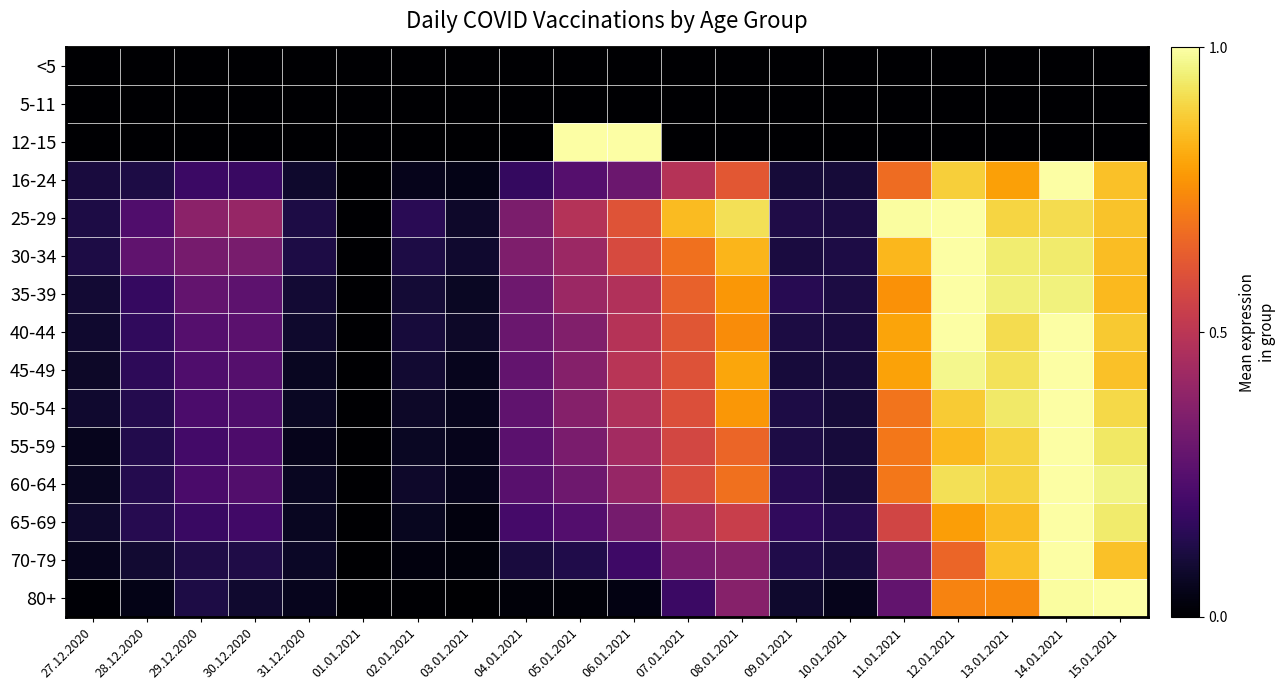

List the series in order of their peak value, lowest first.

<5, 5-11, 12-15, 16-24, 25-29, 30-34, 65-69, 35-39, 60-64, 70-79, 55-59, 40-44, 50-54, 45-49, 80+